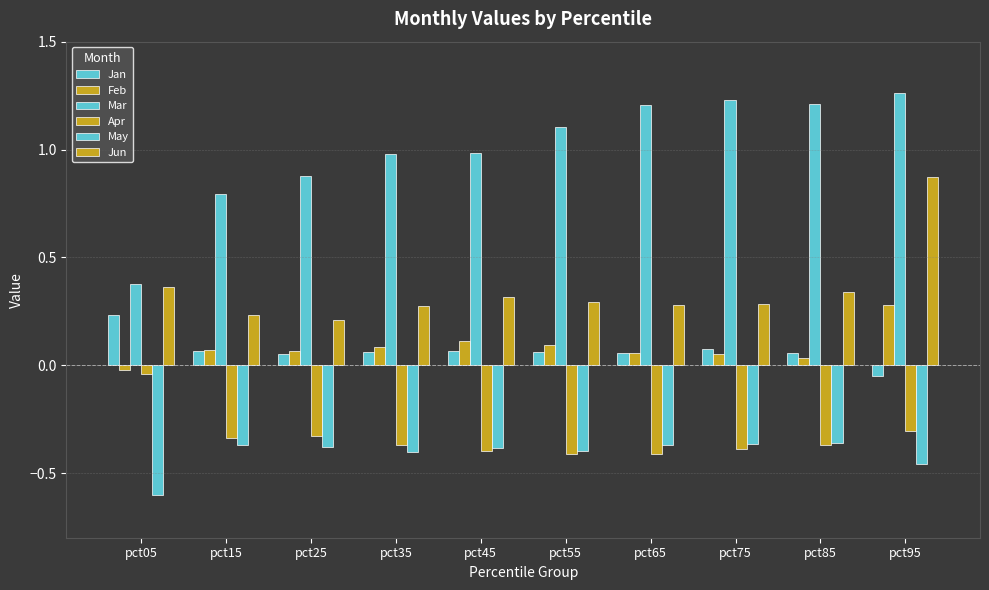

How many bars are there in each group?

6